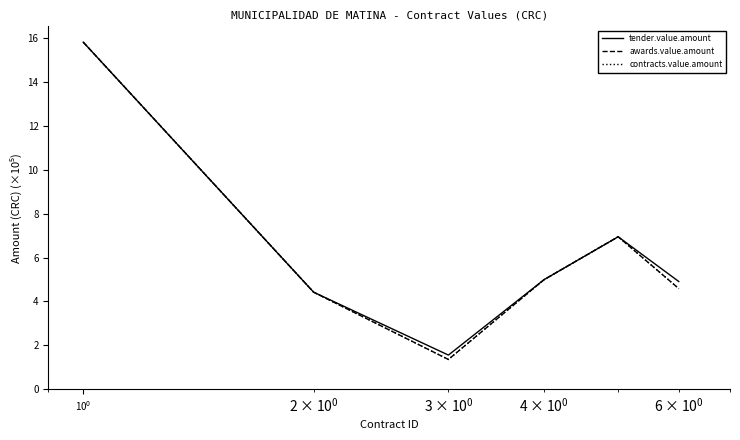

At how many categories does at least one series exceed 4?

5